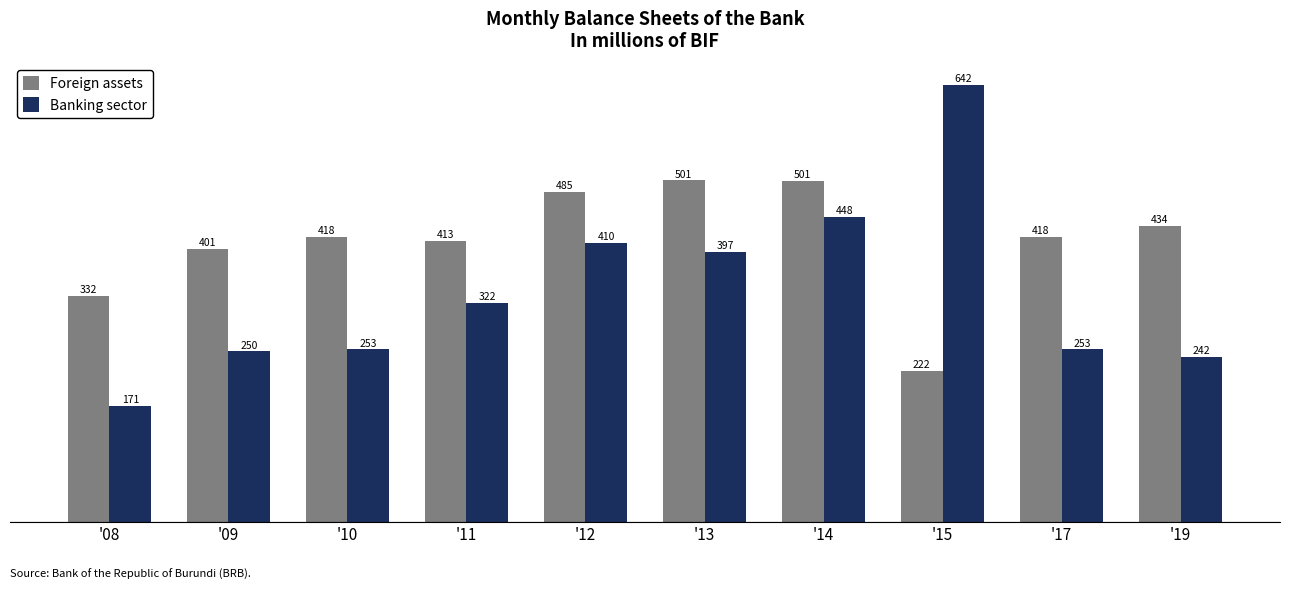

What is the approximate value of Foreign assets at '08?

332.3